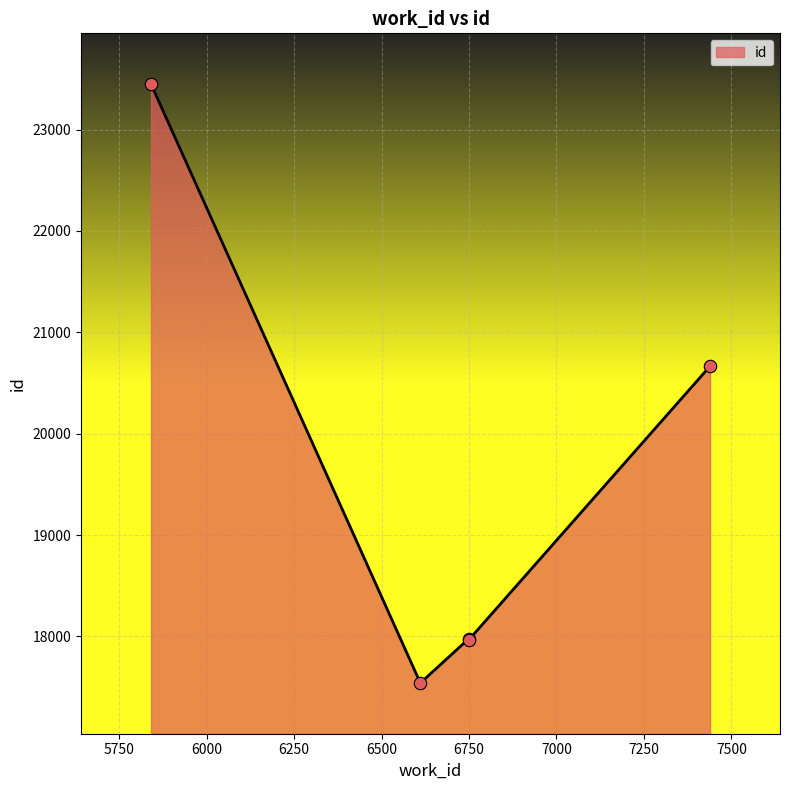

What is the change in value from 7439 to 5841?

+2783